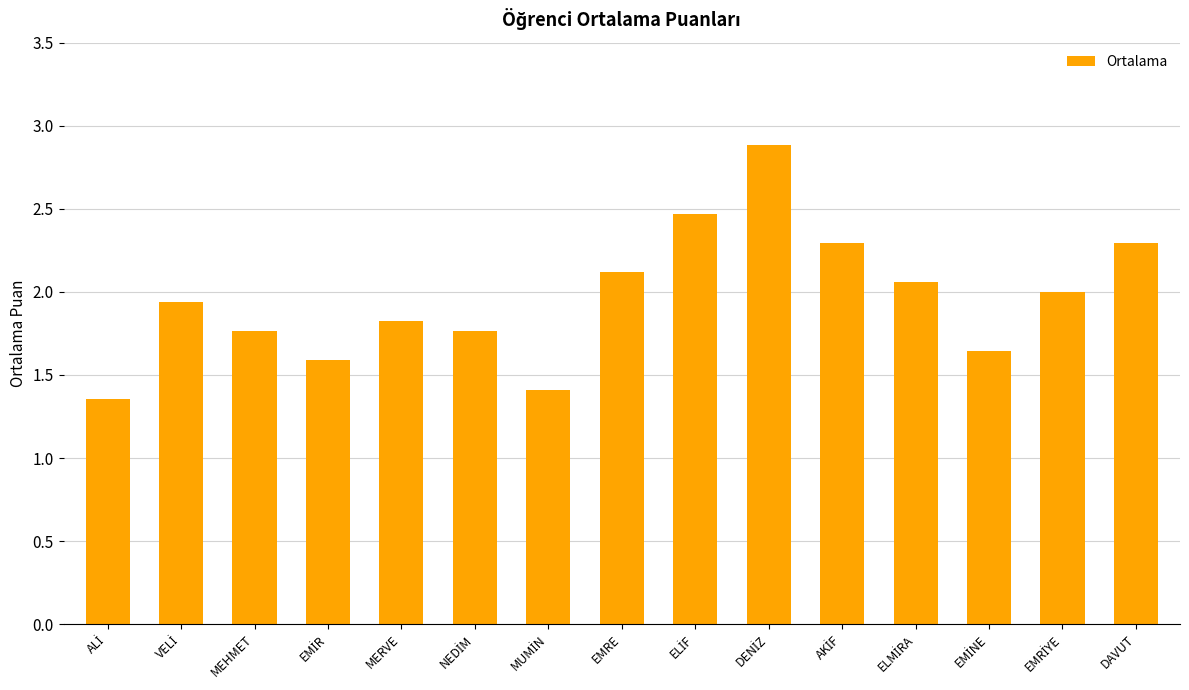

What is the greatest value displayed?

2.9